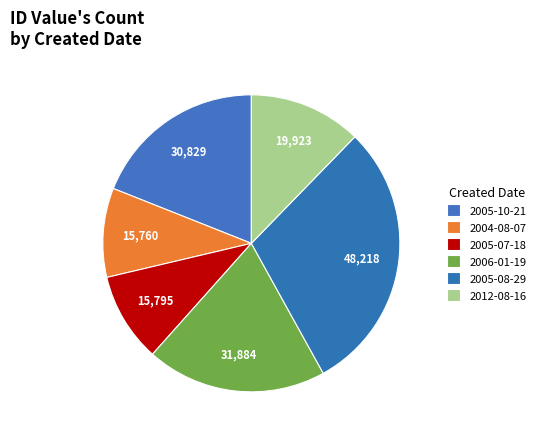

Count the number of slices in the pie.

6